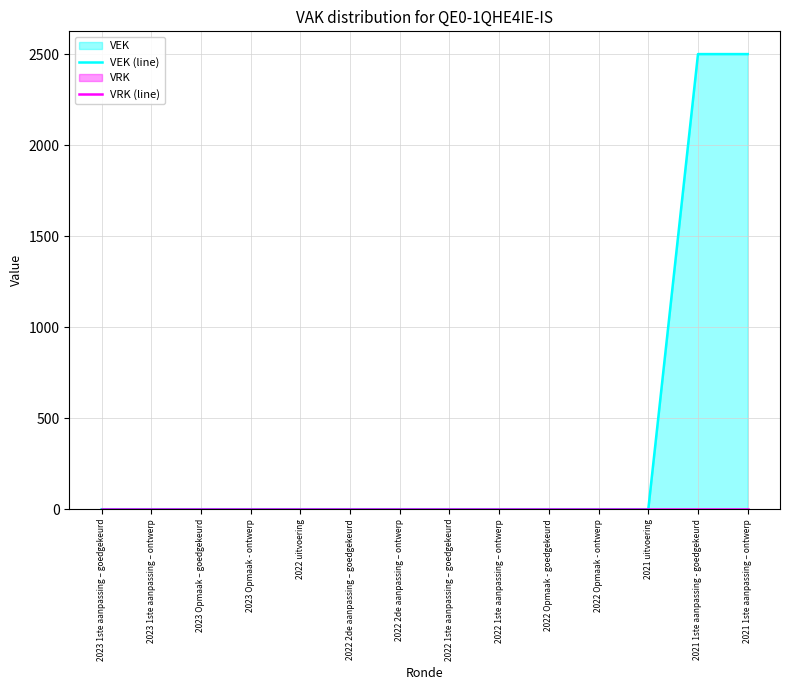

Is it true that VEK (line) equals 1575 at 2022 1ste aanpassing – goedgekeurd?

False